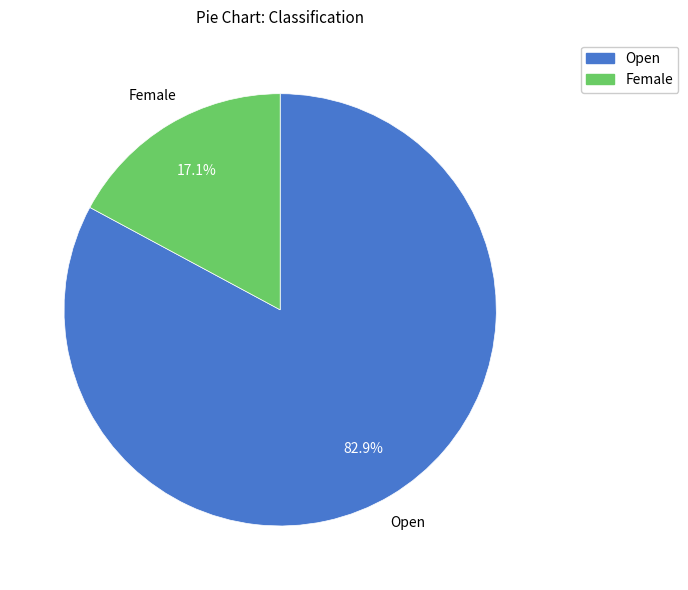

True or false: Female accounts for 32% of the total.

False